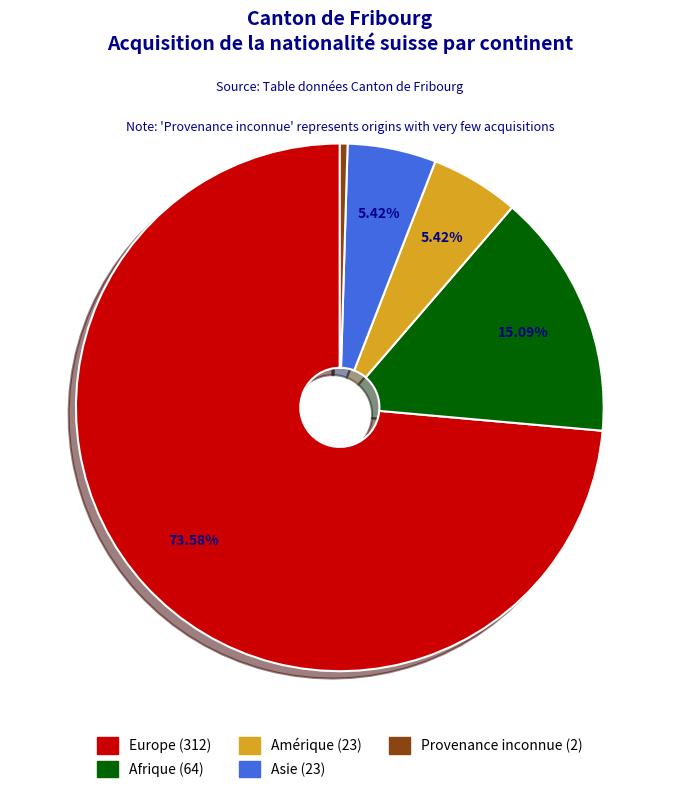

How many slices are in this pie chart?

5